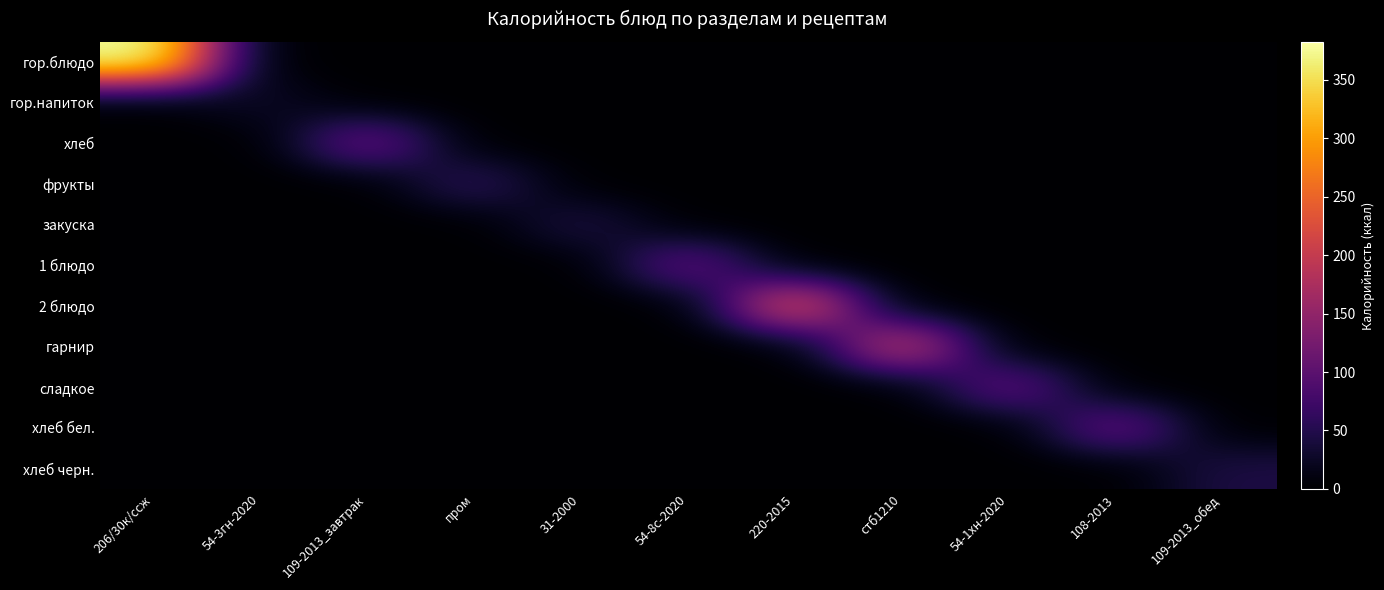

List the series in order of their peak value, highest first.

гор.блюдо, 2 блюдо, гарнир, хлеб, хлеб бел., сладкое, 1 блюдо, фрукты, закуска, хлеб черн., гор.напиток